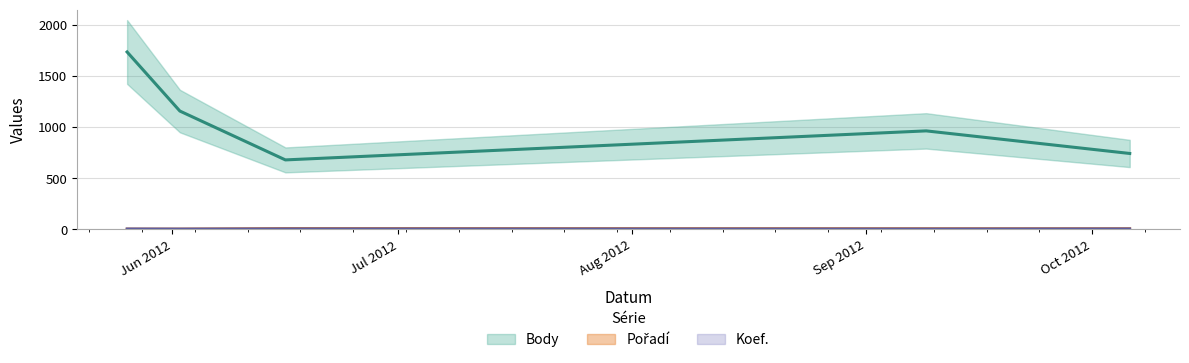

Which category has the highest value in the Pořadí series?

2012-06-16